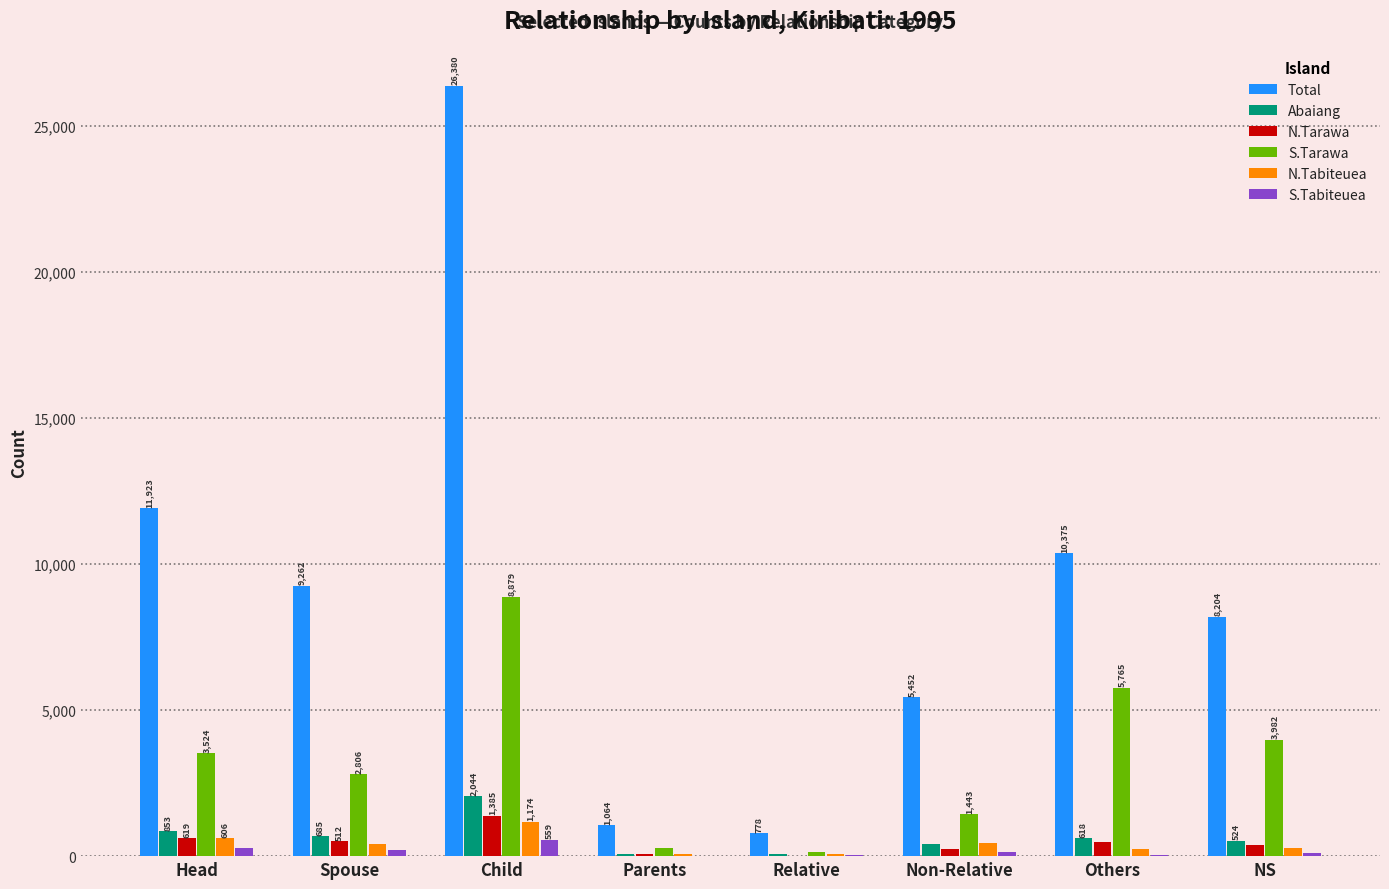

What is the sum of all N.Tarawa values?

3712